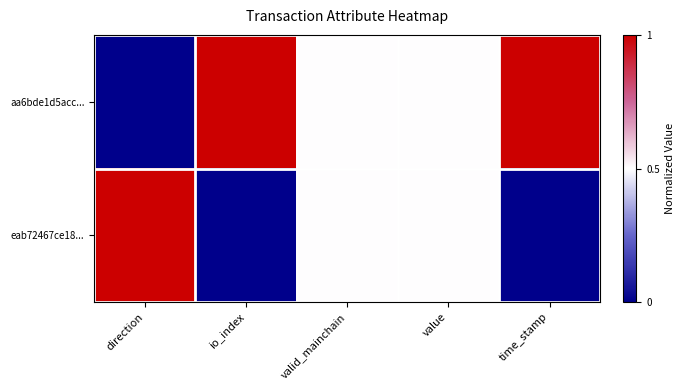

Reading right to left, what are all the values shown in this chart?

aa6bde1d5acc...: time_stamp=1.0	value=0.5	valid_mainchain=0.5	io_index=1.0	direction=0.0
eab72467ce18...: time_stamp=0.0	value=0.5	valid_mainchain=0.5	io_index=0.0	direction=1.0